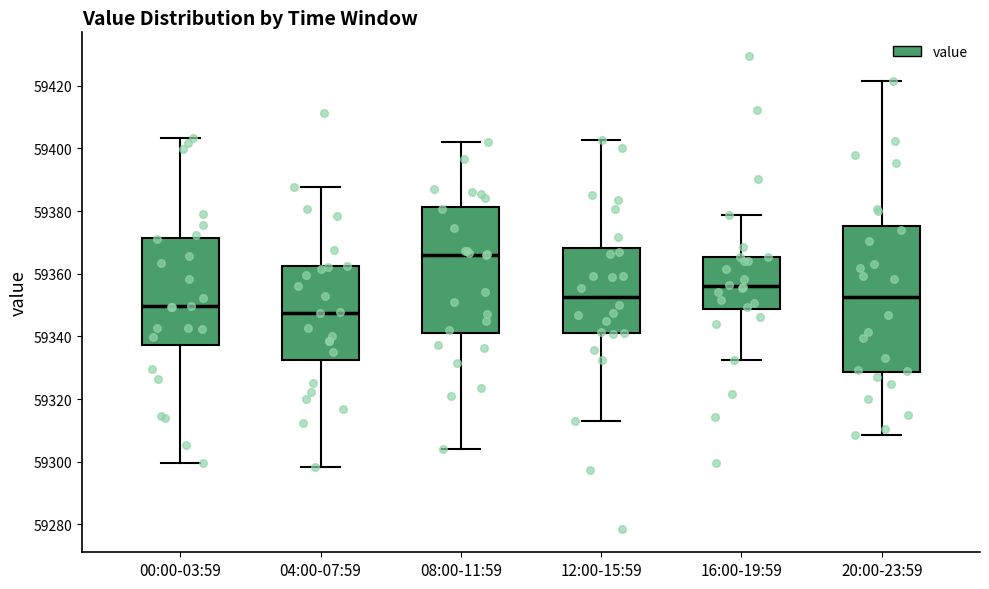

Reading left to right, transcribe this box plot: for each box, give where its median line is, the range the box spans, and where its two whiskers end, as read against the y-axis. The values are not printed on the chart, so give them approximately, as read against the axis.

00:00-03:59: median 59350, box 59338 to 59372, whiskers 59300 to 59404
04:00-07:59: median 59348, box 59332 to 59362, whiskers 59298 to 59388
08:00-11:59: median 59366, box 59340 to 59382, whiskers 59304 to 59402
12:00-15:59: median 59352, box 59340 to 59368, whiskers 59312 to 59402
16:00-19:59: median 59356, box 59348 to 59366, whiskers 59332 to 59378
20:00-23:59: median 59352, box 59328 to 59376, whiskers 59308 to 59422